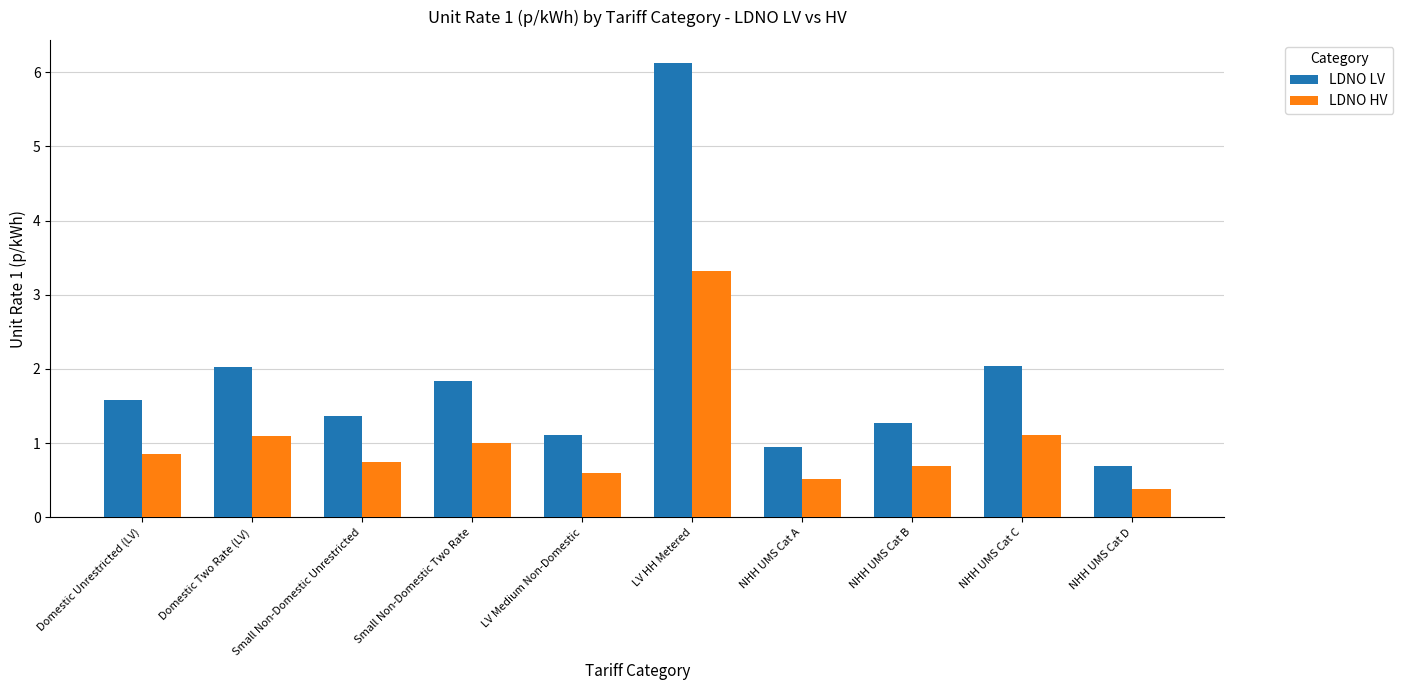

Which series has the widest spread of values?

LDNO LV